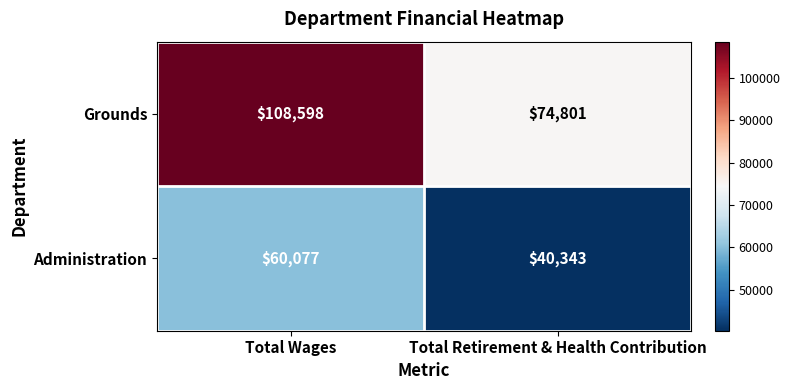

Which series has the largest total across all categories?

Grounds